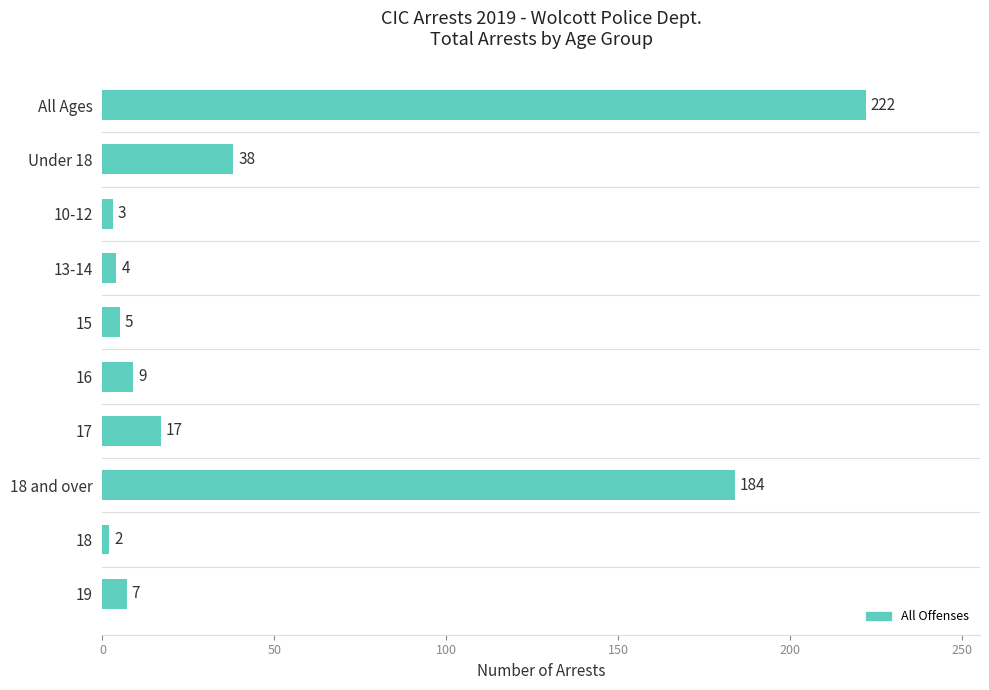

Between All Ages and 18 and over, which is larger?

All Ages